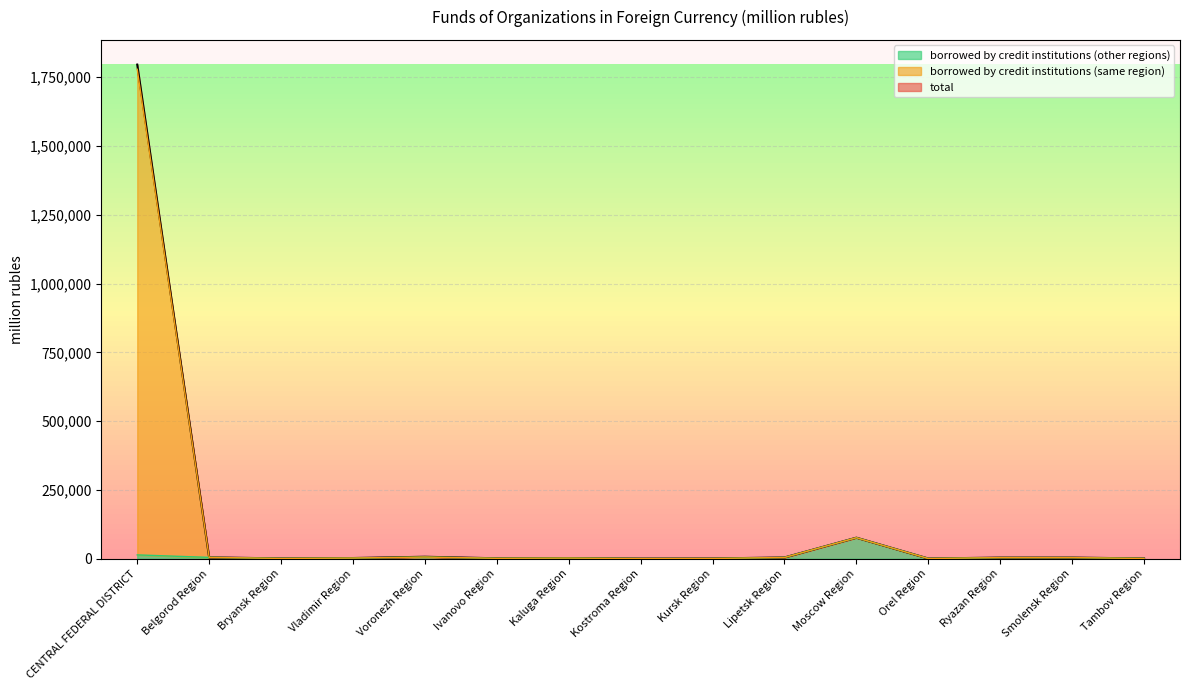

At which category is the sum across all series the highest?

CENTRAL FEDERAL DISTRICT